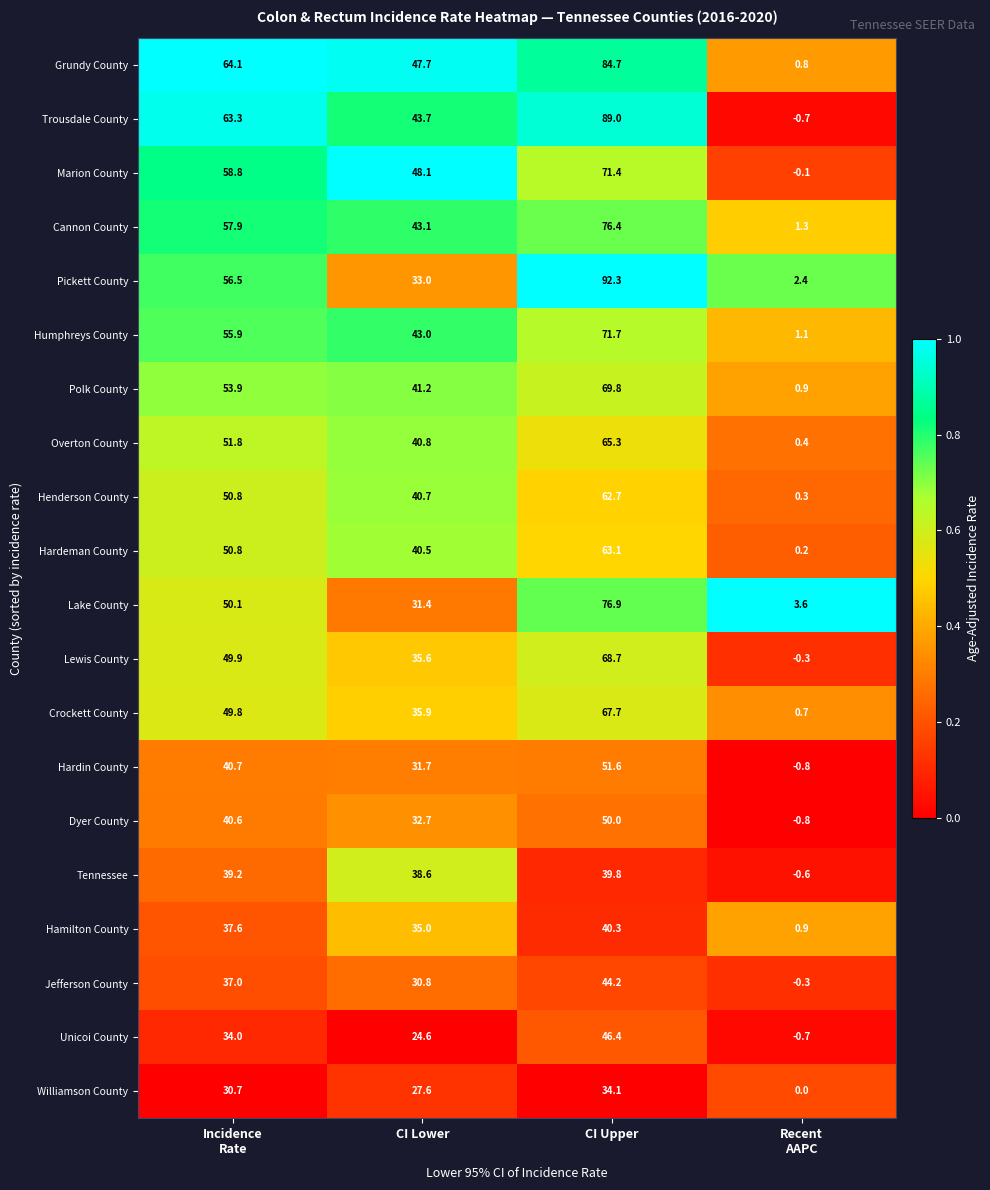

What is the sum of all Dyer County values?

122.5